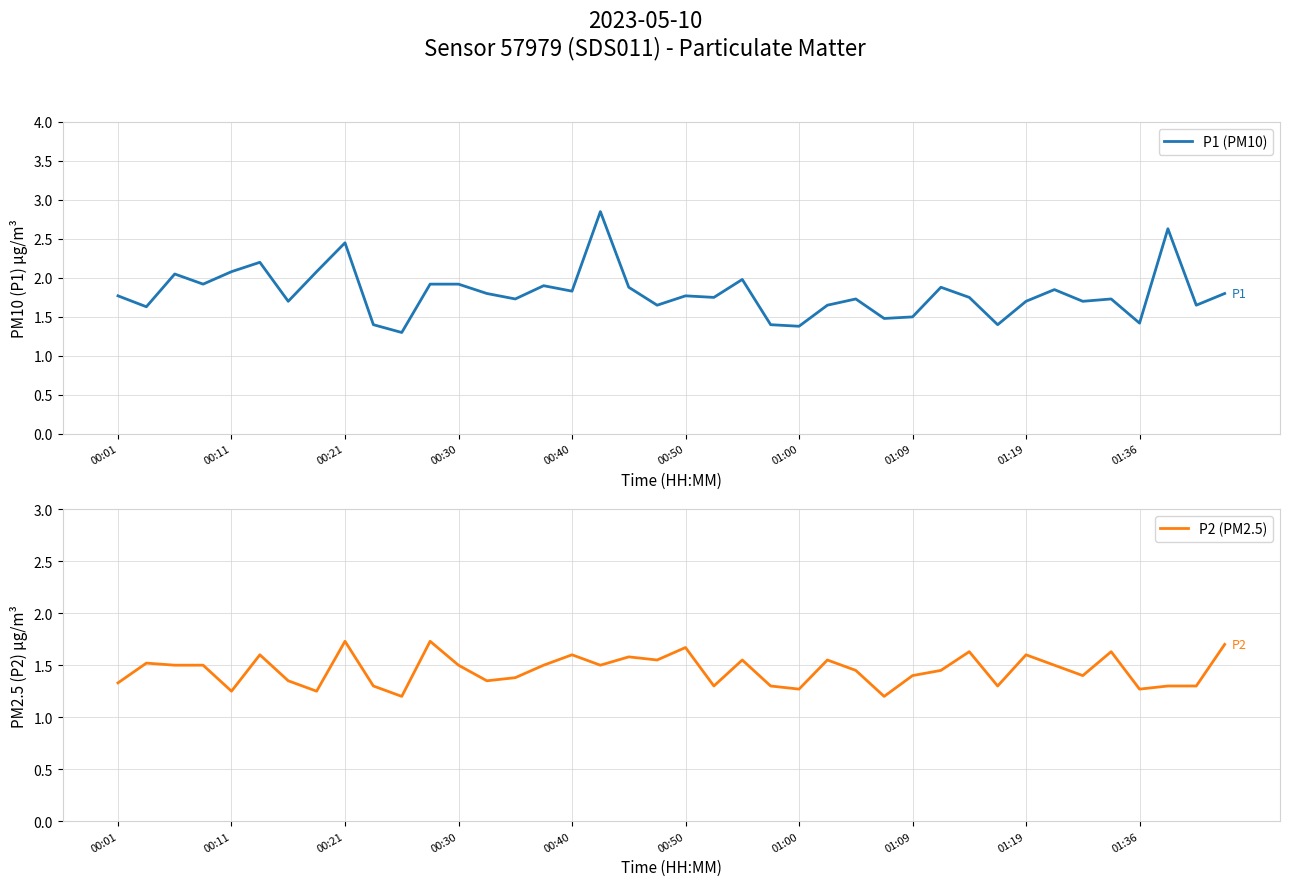

What is the sum of the P1 (PM10) values at 01:36 and 32?

3.1